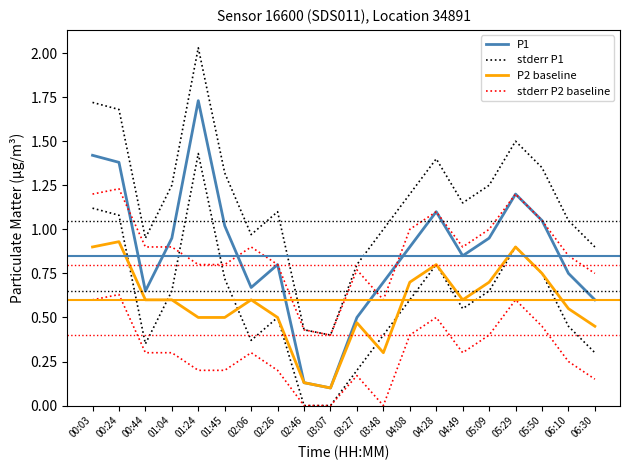

True or false: P1 and P2 baseline intersect in this chart.

False